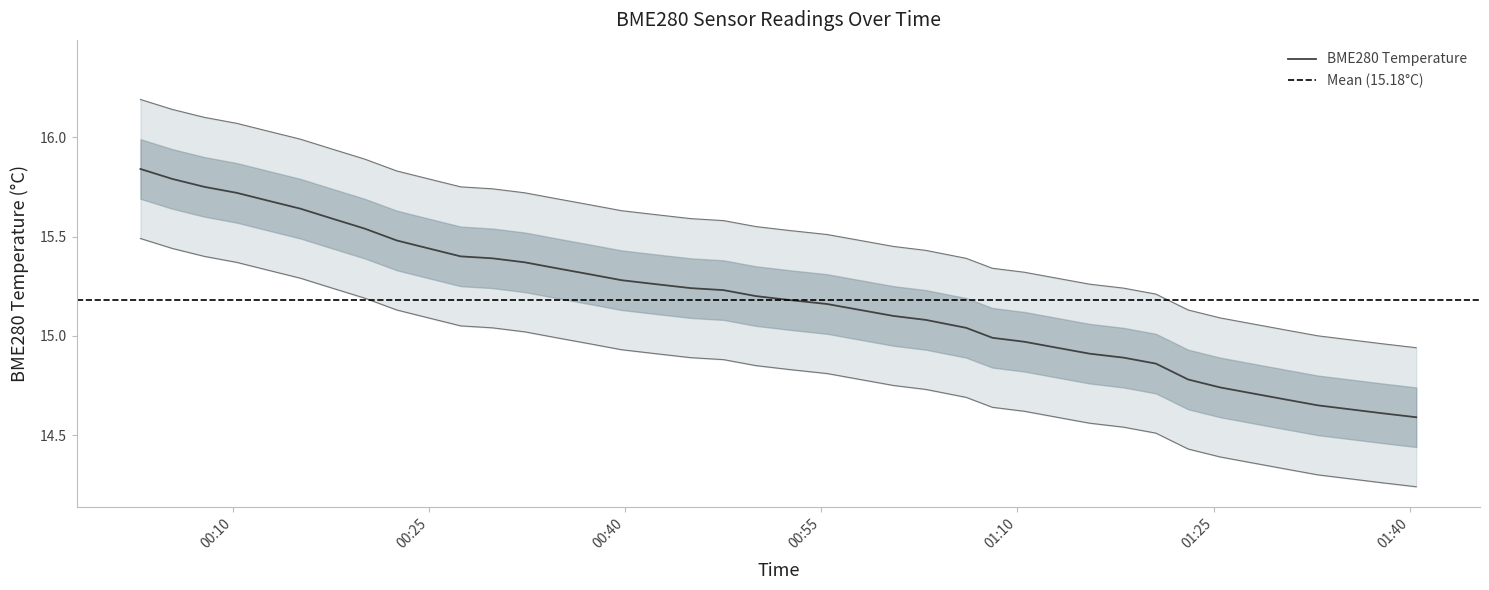

Between 2022/06/14 00:12:44 and 2022/06/14 01:35:25, which is larger?

2022/06/14 00:12:44